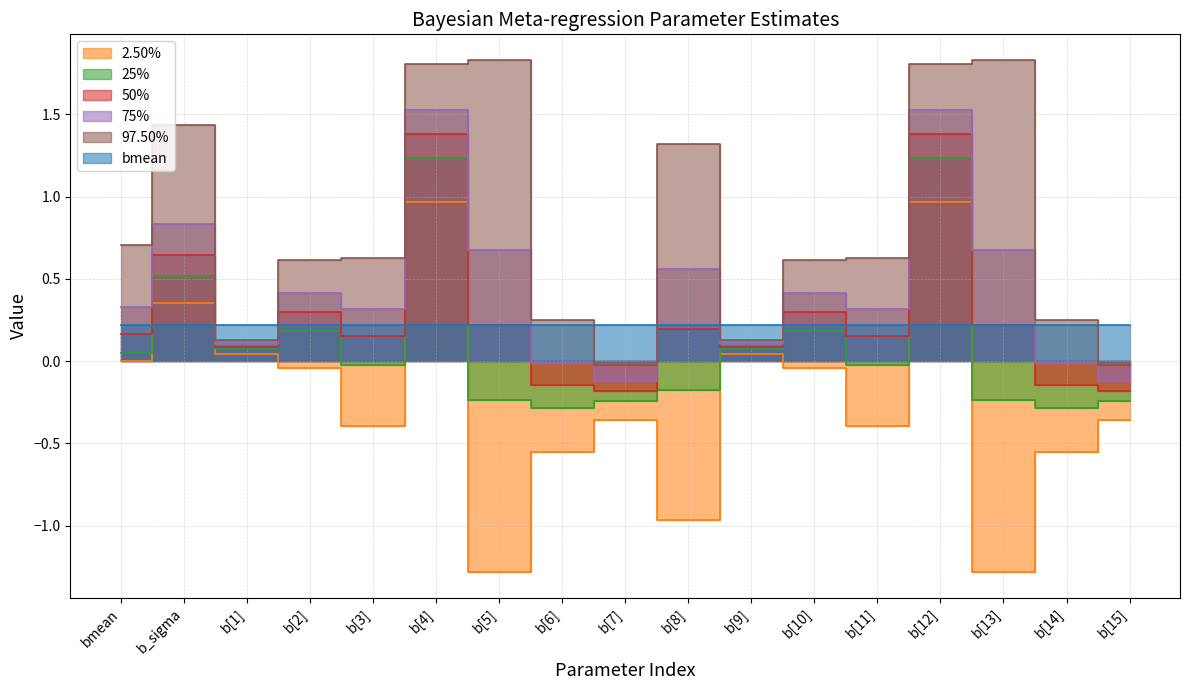

At which label does 2.50% reach its minimum?

b[5]